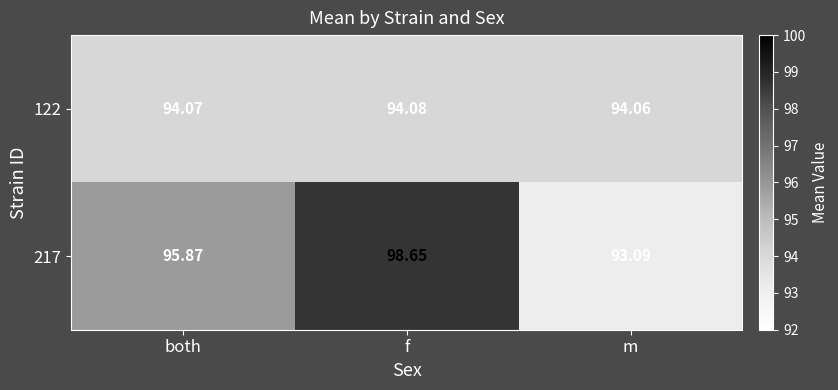

At which category is the sum across all series the highest?

f